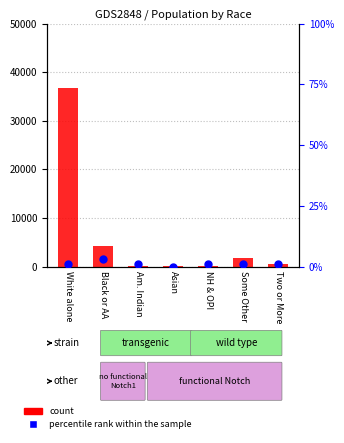

Which series has the widest spread of Y values?

count